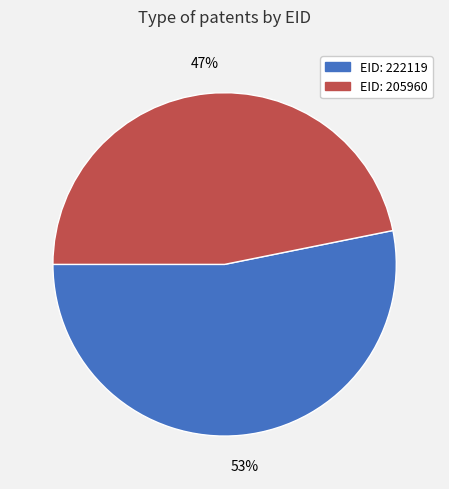

Count the number of slices in the pie.

2